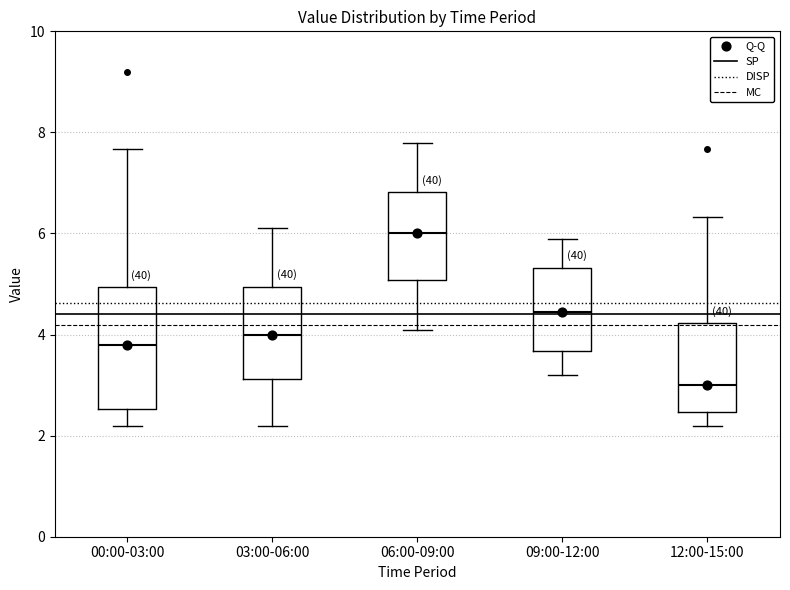

Where is the lower edge of the box for 06:00-09:00 on the y-axis? The values are not printed on the chart, so give them approximately, as read against the axis.

5.0